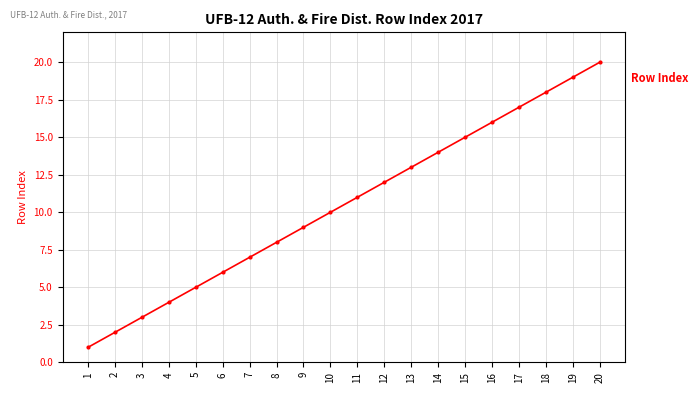

Approximately how many times larger is the value at 15 compared to 6?

2.5